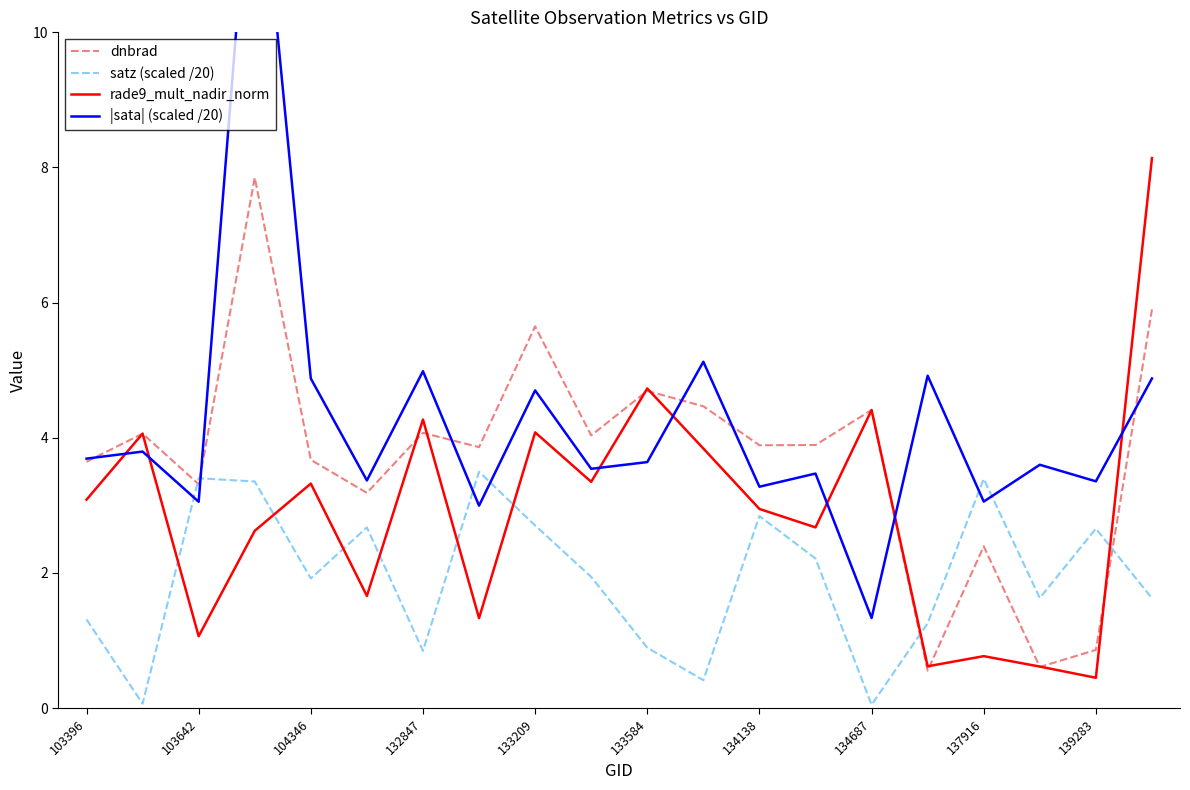

Where does the satz (scaled /20) series first go above 1?

103396